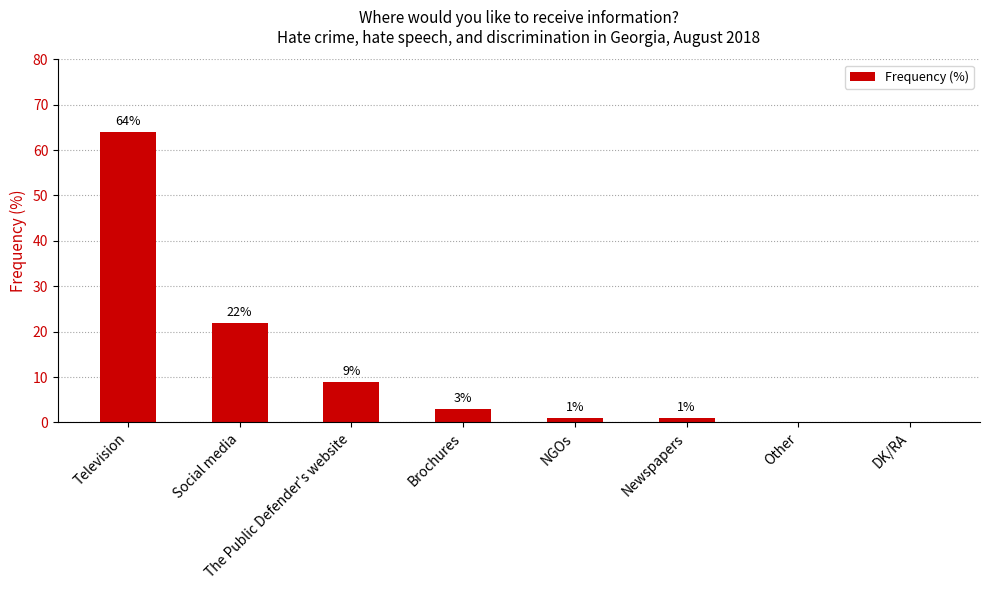

The chart shows a value of 22 at Social media. True or false?

True